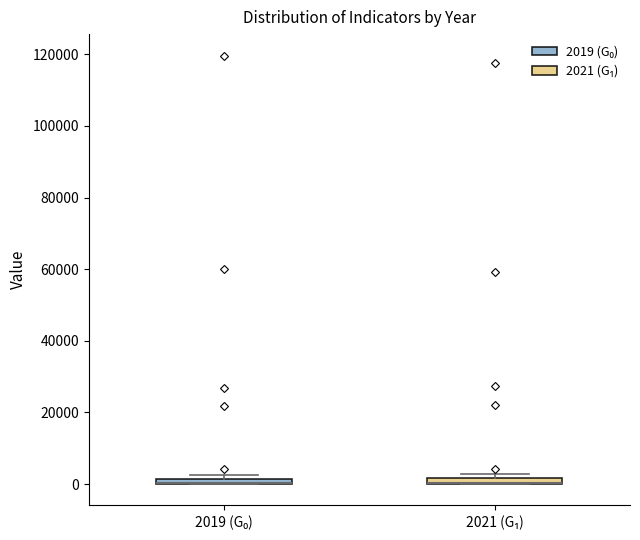

Where is the upper edge of the box for 2021 (G₁) on the y-axis? The values are not printed on the chart, so give them approximately, as read against the axis.

2000